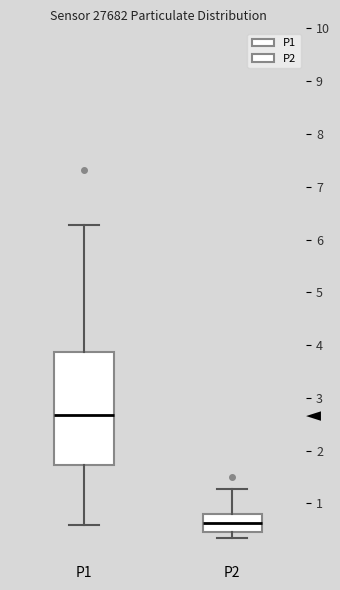

Which box is the tallest, from its lower edge to its upper edge?

P1